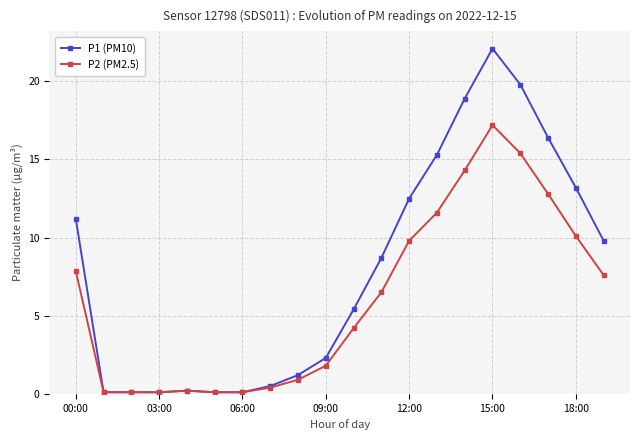

What is the value of the P1 (PM10) point at the 8th from the left?

0.5